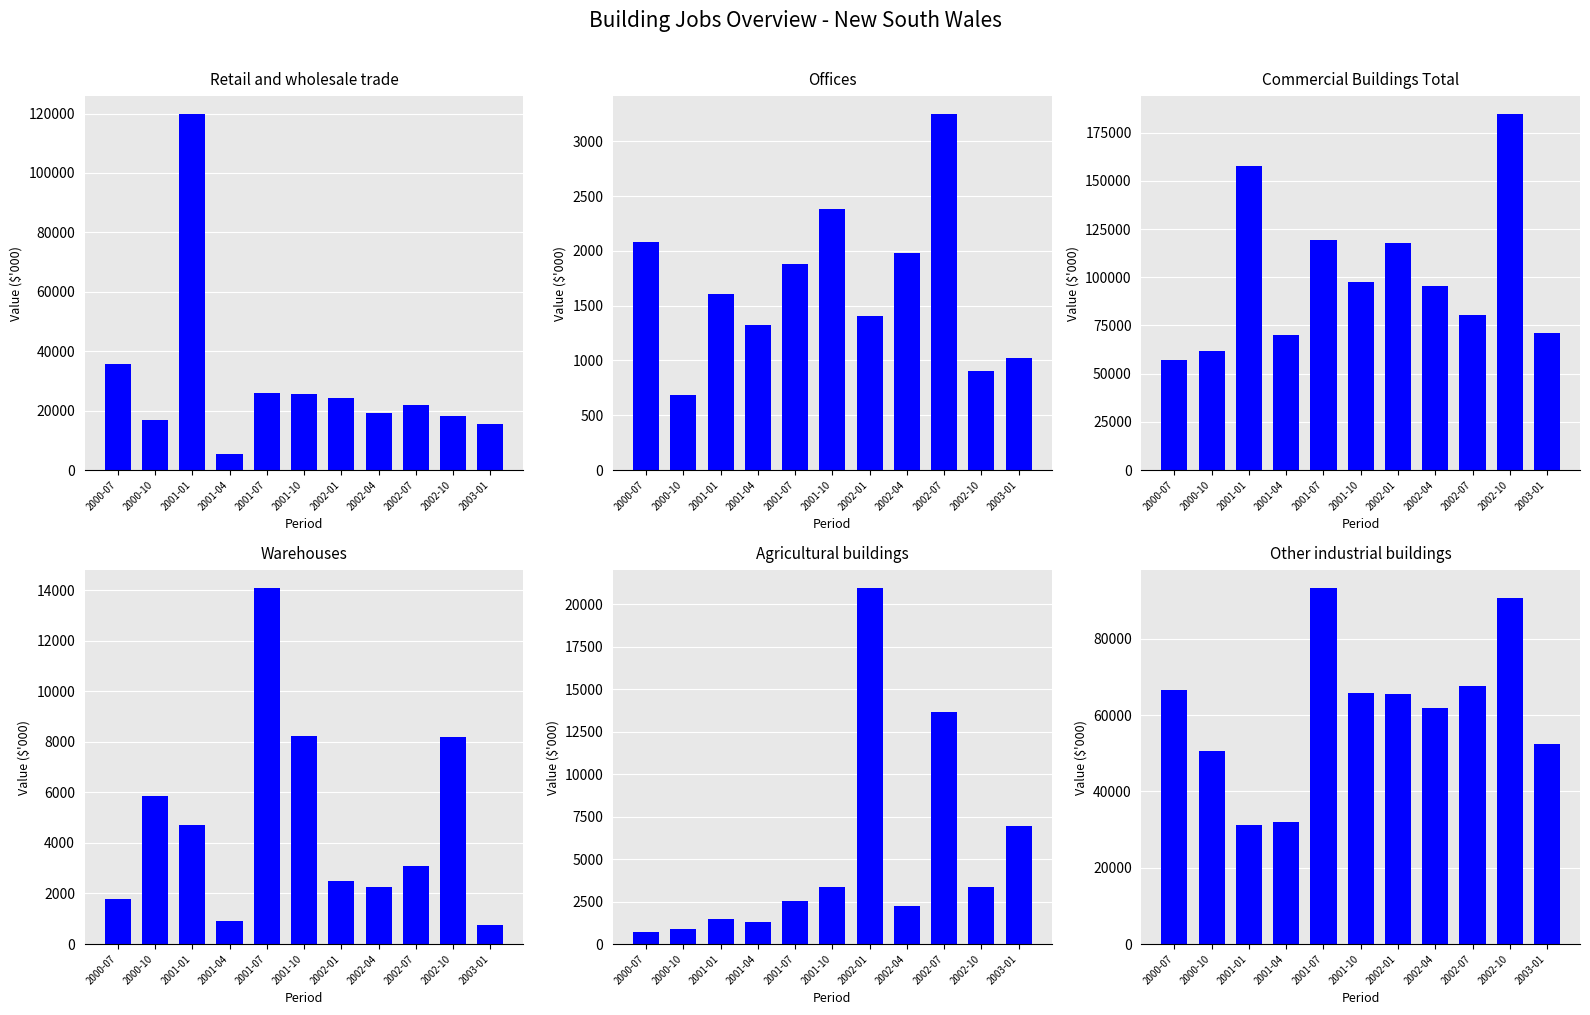

What is the average value of the Offices series?

1684